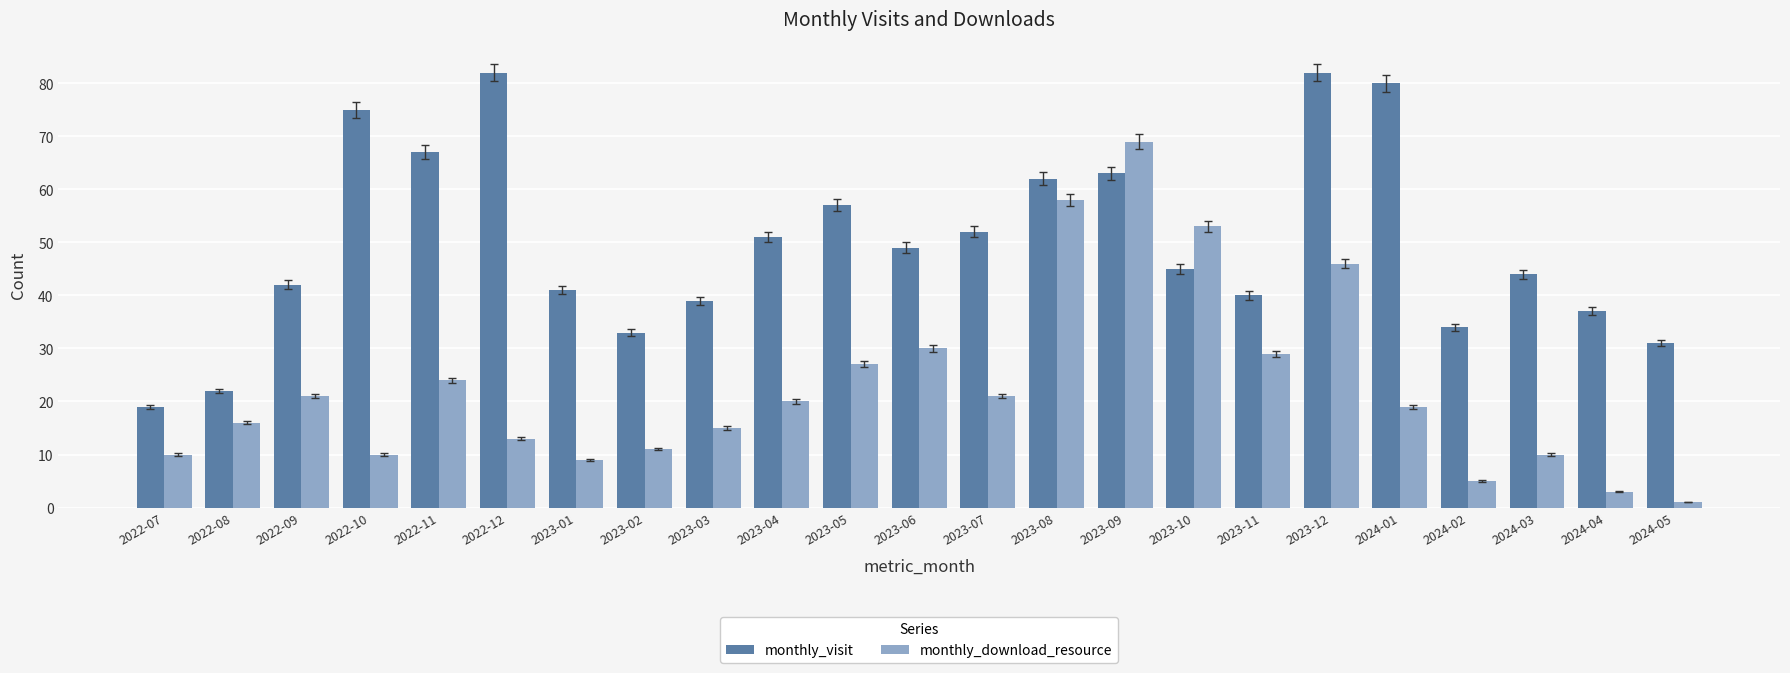

Reading left to right, what are all the values shown in this chart?

monthly_visit: 2022-07=19	2022-08=22	2022-09=42	2022-10=75	2022-11=67	2022-12=82	2023-01=41	2023-02=33	2023-03=39	2023-04=51	2023-05=57	2023-06=49	2023-07=52	2023-08=62	2023-09=63	2023-10=45	2023-11=40	2023-12=82	2024-01=80	2024-02=34	2024-03=44	2024-04=37	2024-05=31
monthly_download_resource: 2022-07=10	2022-08=16	2022-09=21	2022-10=10	2022-11=24	2022-12=13	2023-01=9	2023-02=11	2023-03=15	2023-04=20	2023-05=27	2023-06=30	2023-07=21	2023-08=58	2023-09=69	2023-10=53	2023-11=29	2023-12=46	2024-01=19	2024-02=5	2024-03=10	2024-04=3	2024-05=1